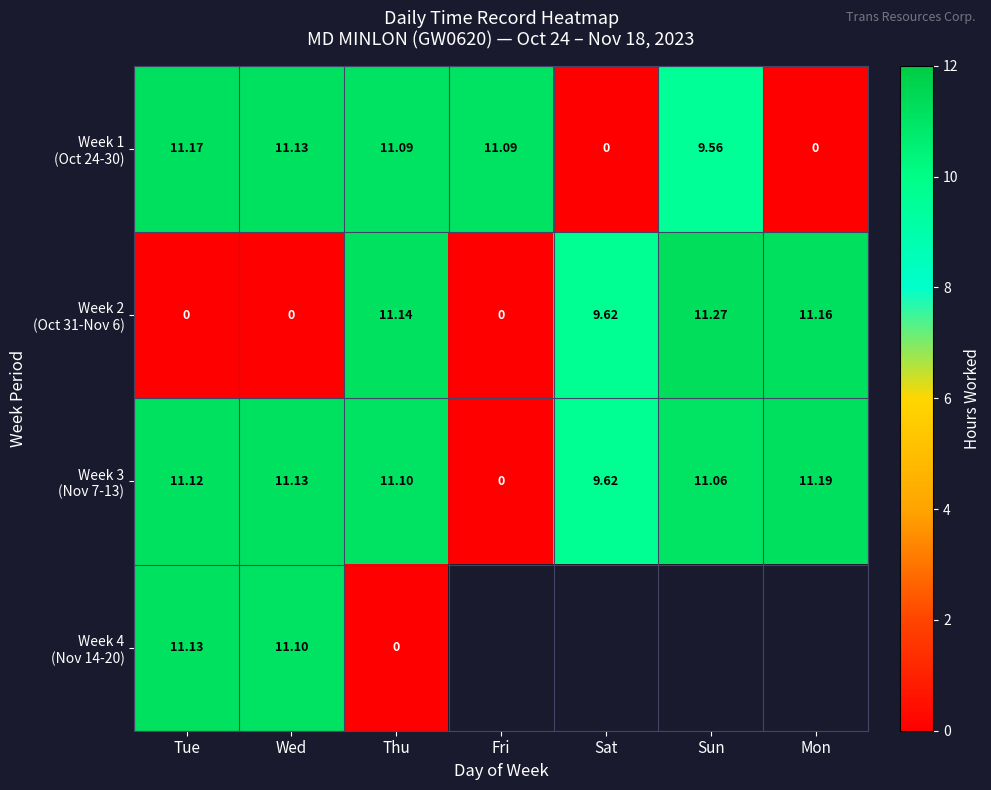

What is the maximum value shown in the chart?

11.3